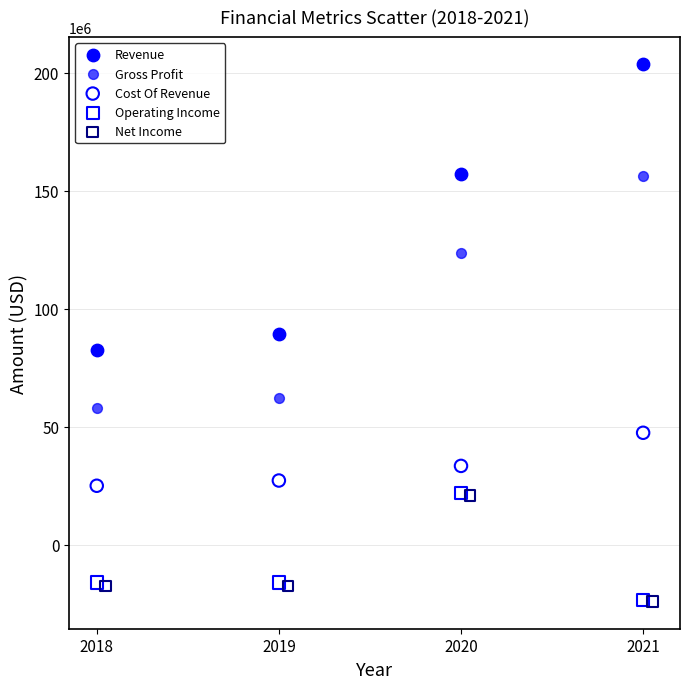

Which series has the largest Y range (max minus min)?

Revenue